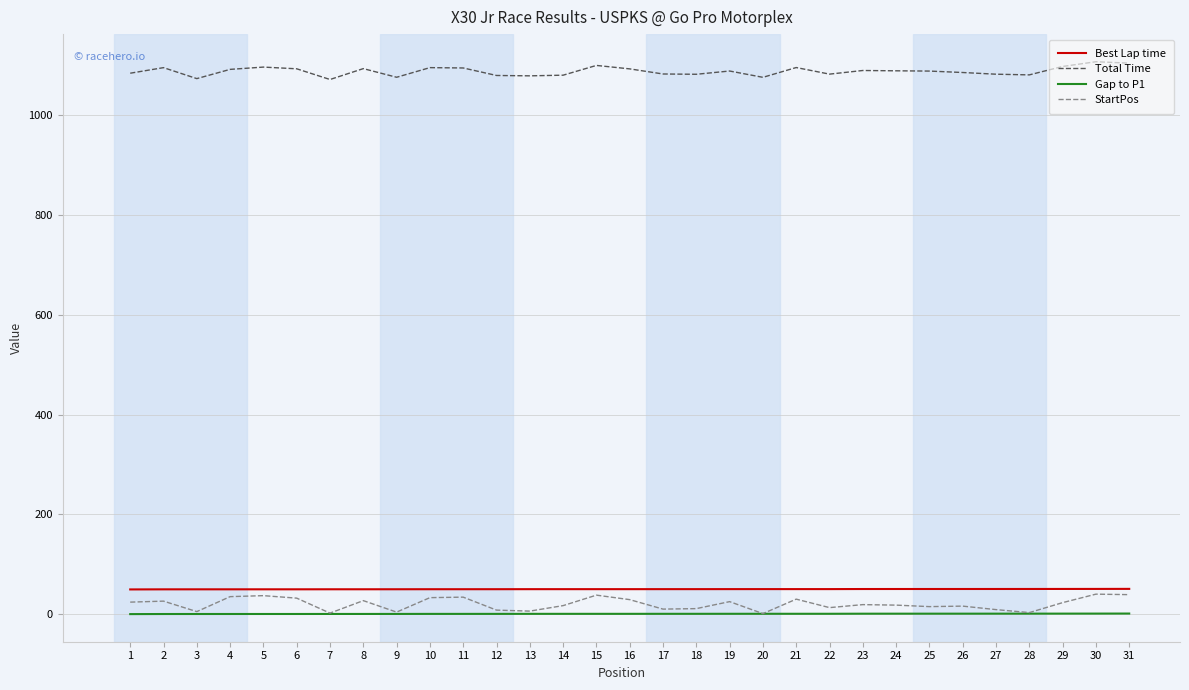

Which series has the widest spread of values?

StartPos